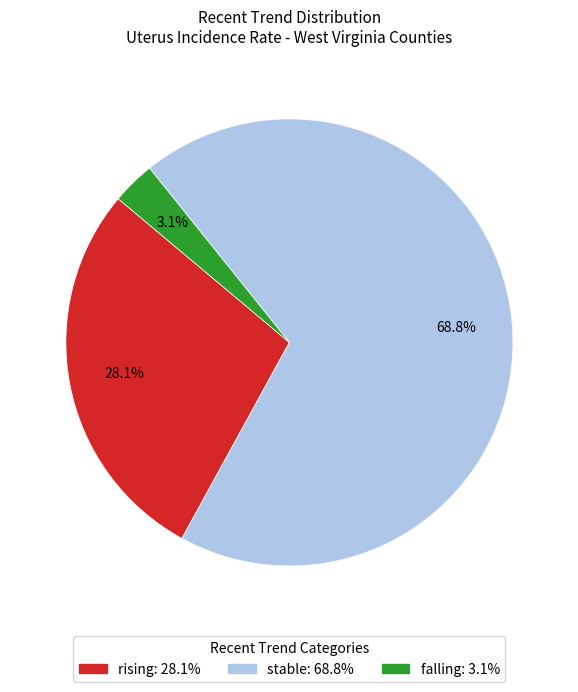

What is the largest slice in the pie chart?

stable